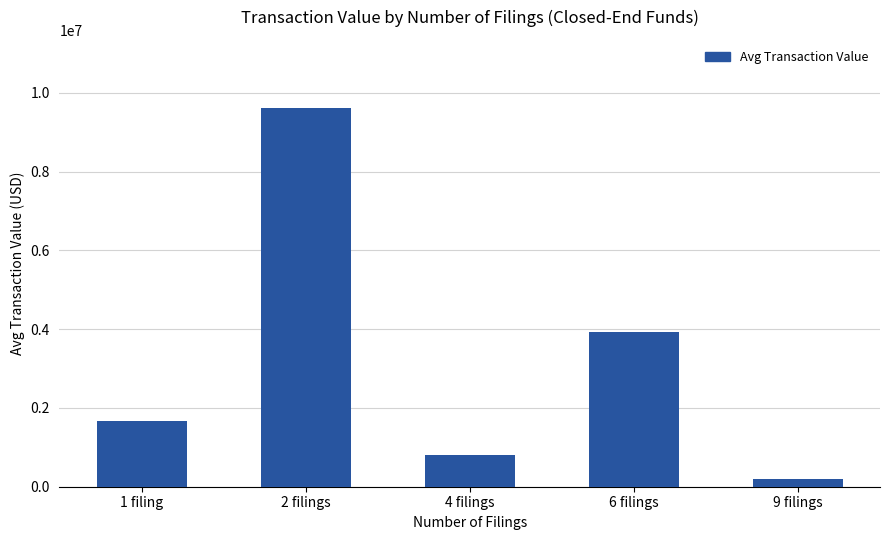

What is the sum of all values?

16230973